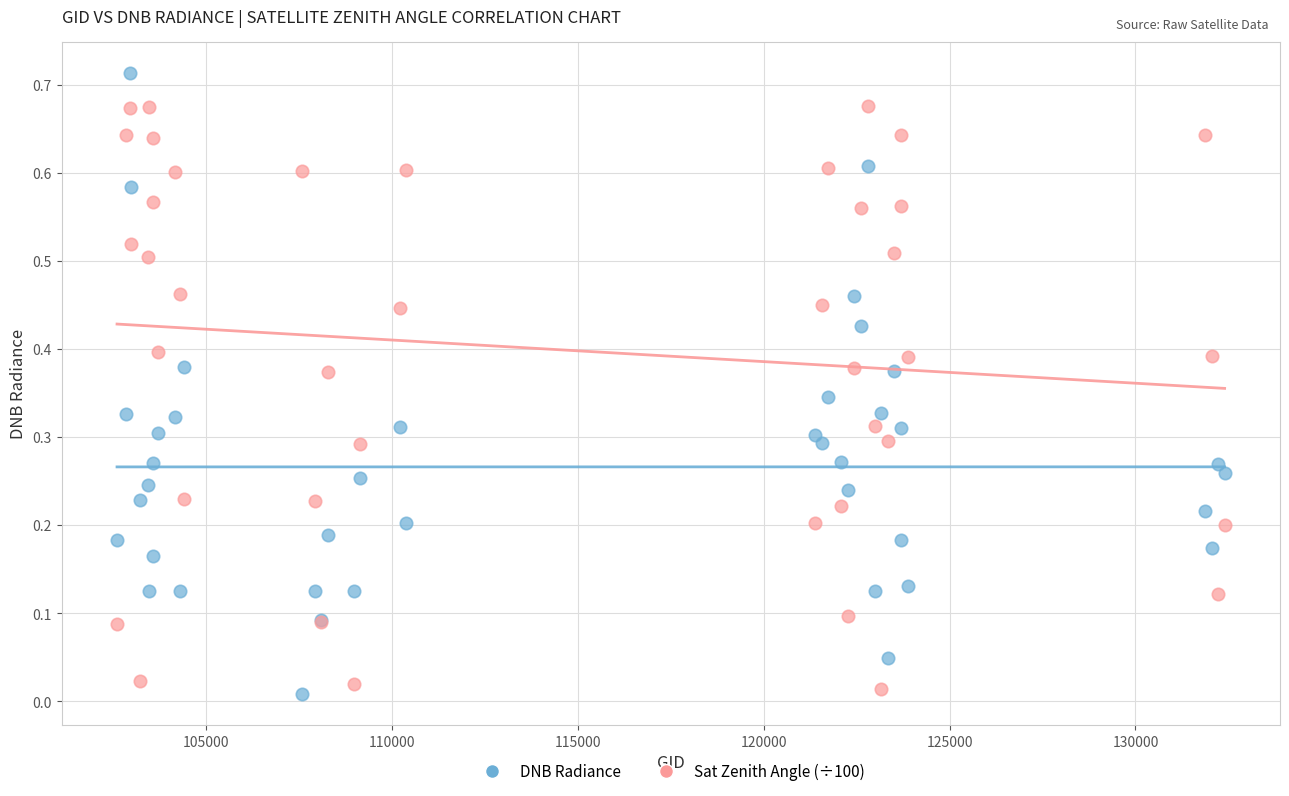

Which series has the widest spread of Y values?

DNB Radiance